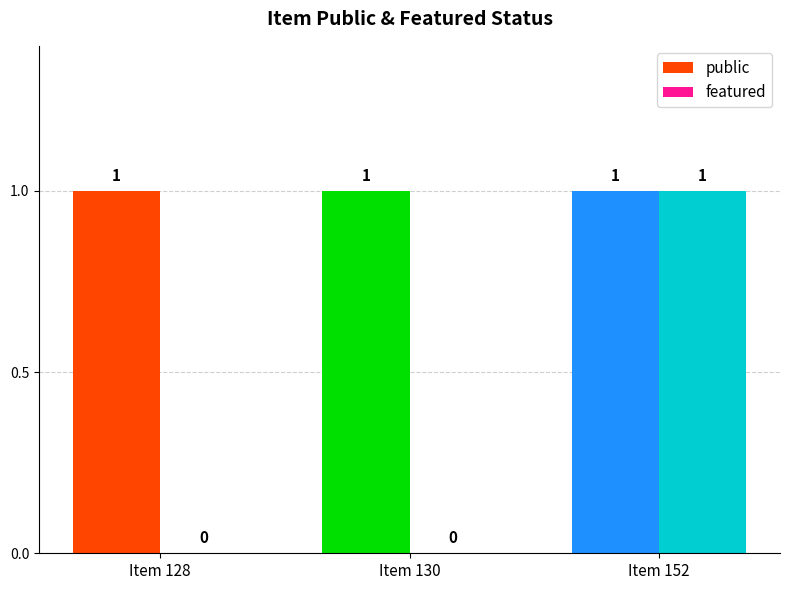

Is it true that featured equals 1 at 152?

True